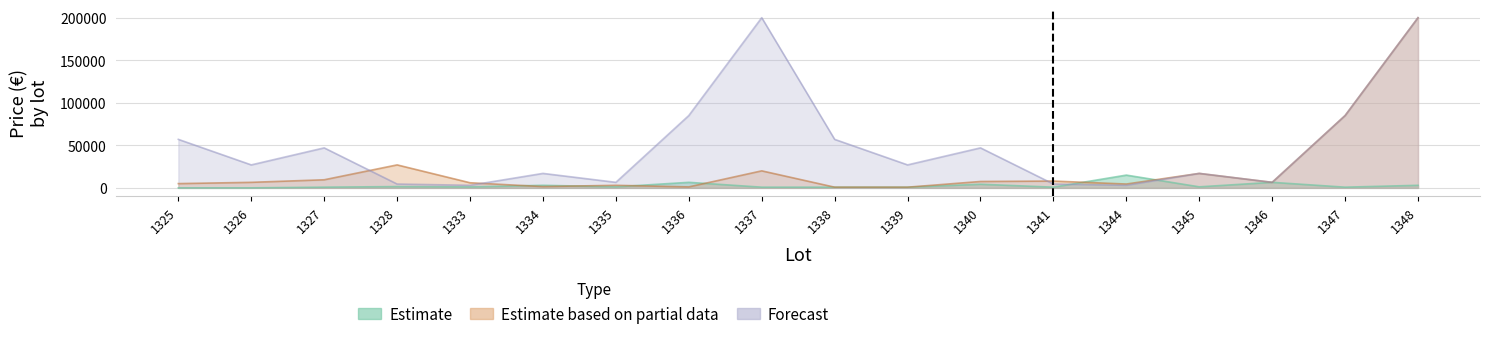

True or false: Estimate based on partial data and Estimate cross at least once.

True